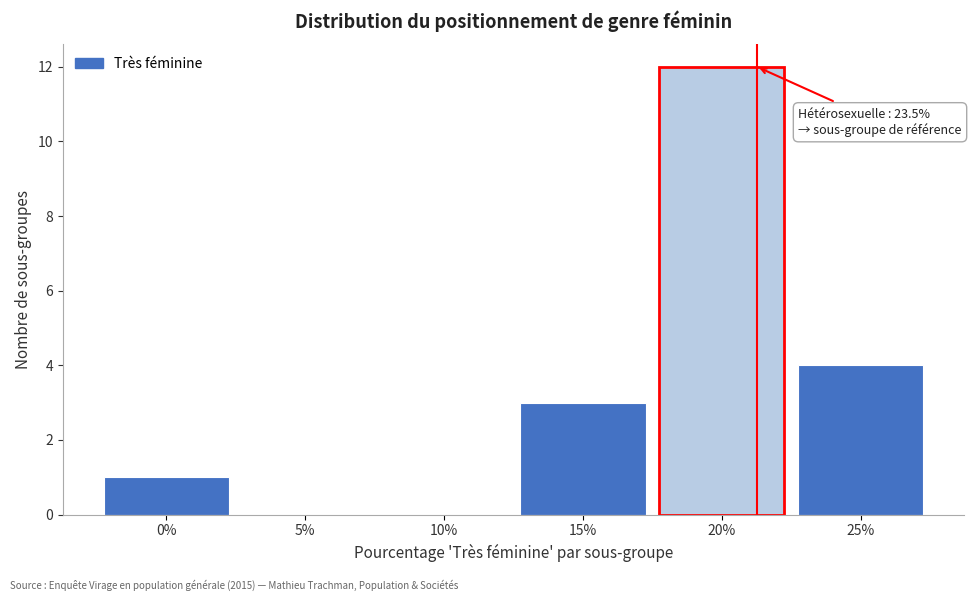

Reading left to right, list all the values displayed in this chart.

0%=1	5%=0	10%=0	15%=3	20%=12	25%=4